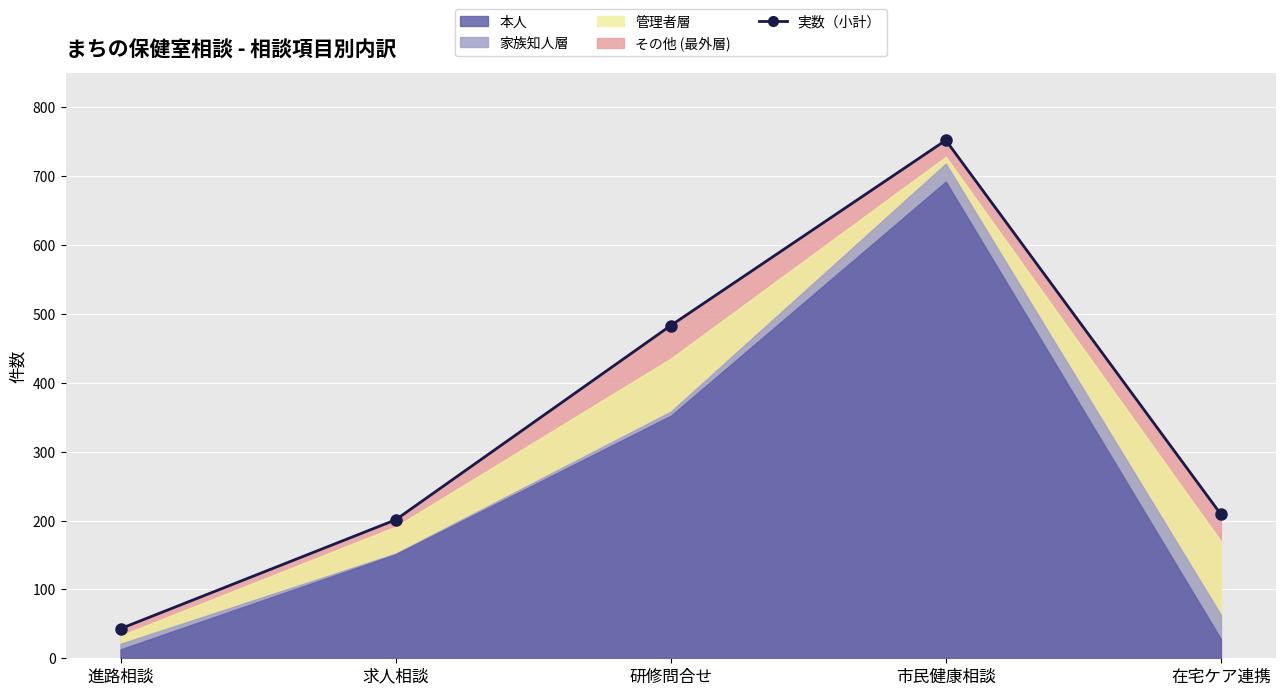

Reading left to right, extract all data points from this chart.

進路相談=43	求人相談=201	研修問合せ=483	市民健康相談=752	在宅ケア連携=209